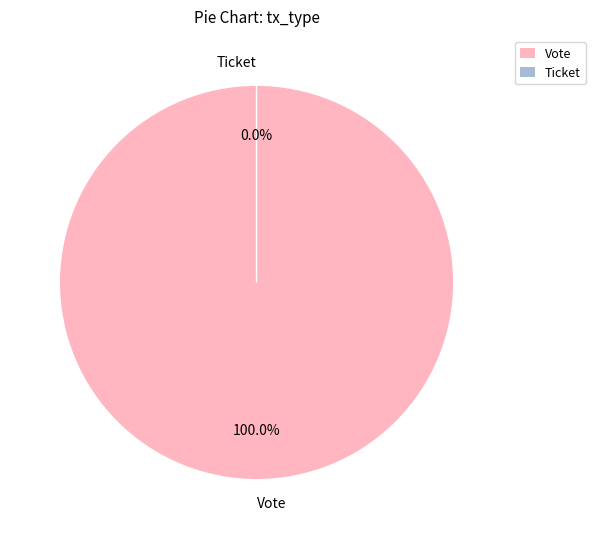

Is there a majority slice in this chart?

Yes